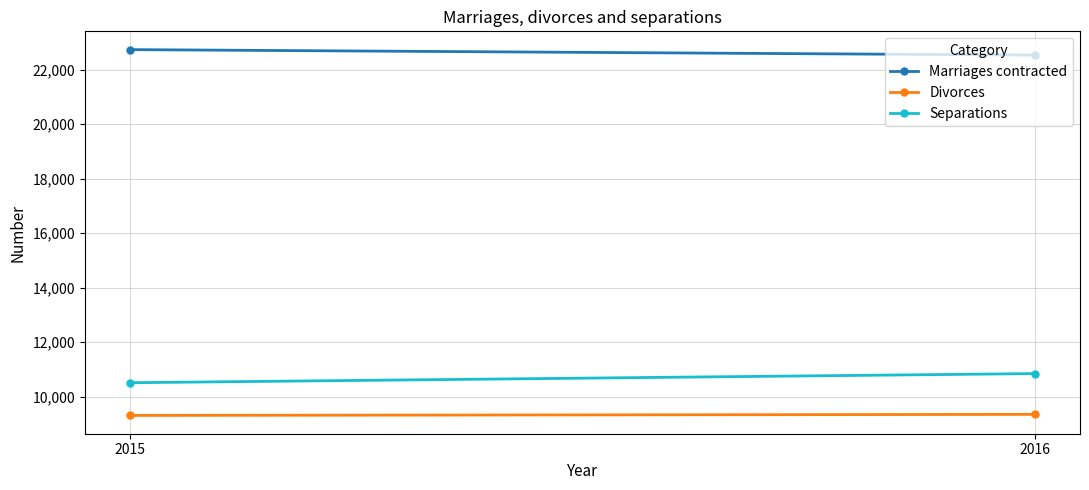

Which series has the largest total across all categories?

Marriages contracted